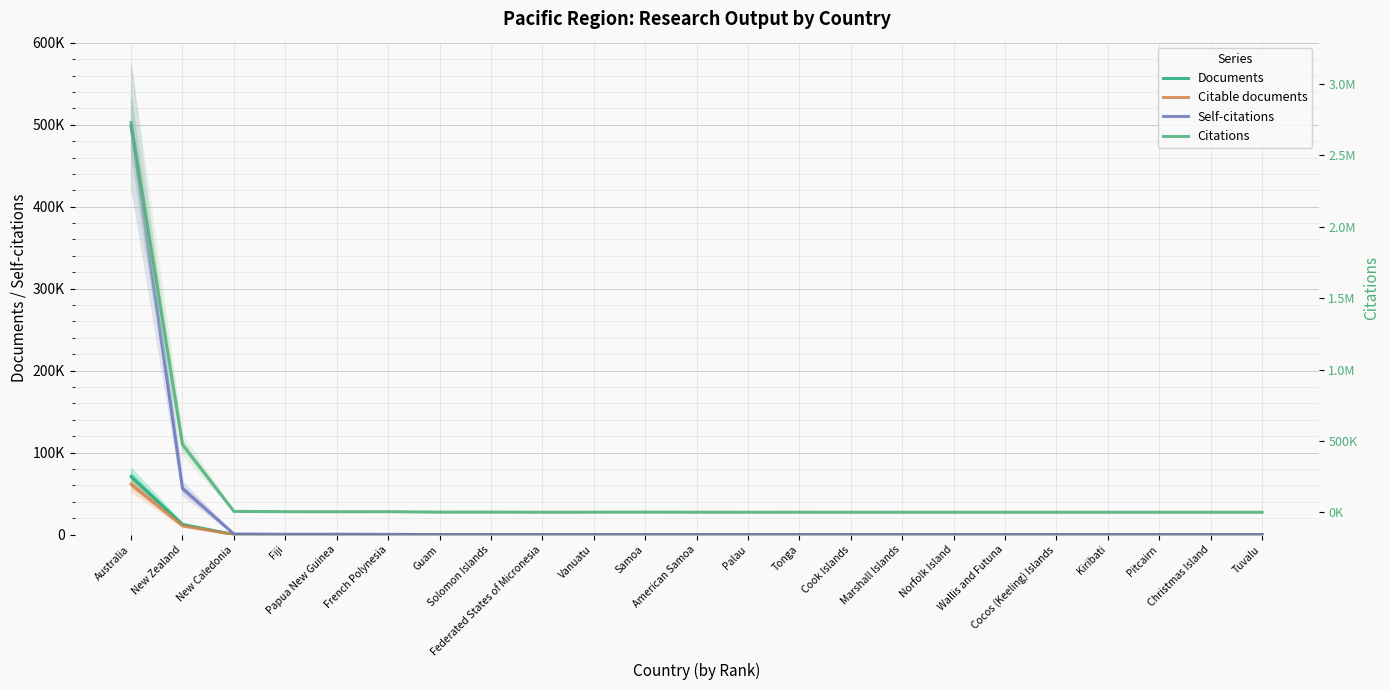

True or false: Citable documents and Citations cross at least once.

True